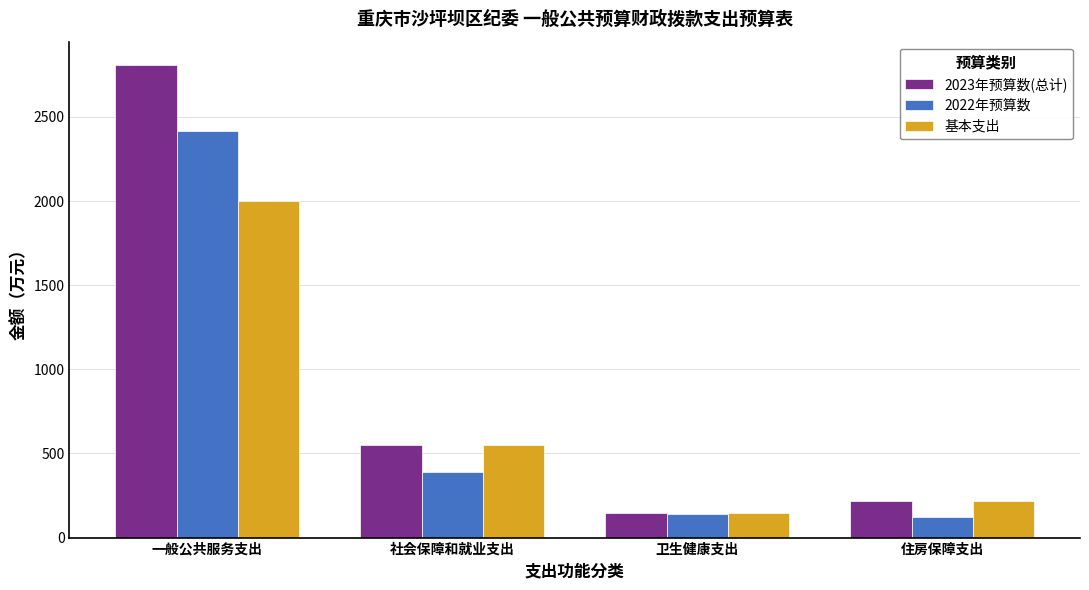

Does the chart contain stacked bars?

No